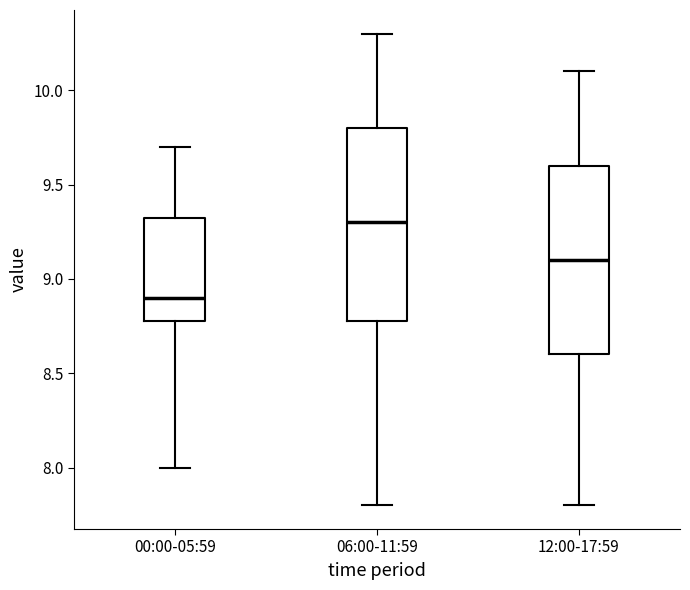

Reading left to right, read every box against the y-axis: the position of its median line, the range the box covers, and the ends of its whiskers. The values are not printed on the chart, so give them approximately, as read against the axis.

00:00-05:59: median 8.90, box 8.80 to 9.35, whiskers 8.00 to 9.70
06:00-11:59: median 9.30, box 8.80 to 9.80, whiskers 7.80 to 10.30
12:00-17:59: median 9.10, box 8.60 to 9.60, whiskers 7.80 to 10.10